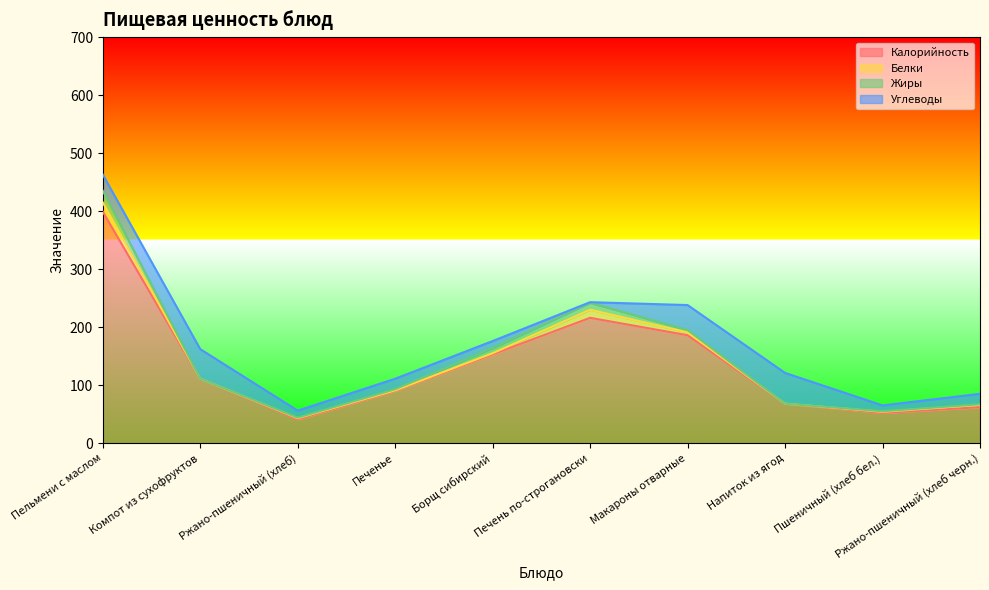

Reading left to right, list all the values displayed in this chart.

Калорийность: Пельмени с маслом=399	Компот из сухофруктов=111	Ржано-пшеничный (хлеб)=41	Печенье=90	Борщ сибирский=153	Печень по-строгановски=216	Макароны отварные=186	Напиток из ягод=68	Пшеничный (хлеб бел.)=52	Ржано-пшеничный (хлеб черн.)=62
Белки: Пельмени с маслом=16	Компот из сухофруктов=0	Ржано-пшеничный (хлеб)=2	Печенье=1	Борщ сибирский=2	Печень по-строгановски=14	Макароны отварные=5	Напиток из ягод=0	Пшеничный (хлеб бел.)=2	Ржано-пшеничный (хлеб черн.)=4
Жиры: Пельмени с маслом=20	Компот из сухофруктов=0	Ржано-пшеничный (хлеб)=1	Печенье=2	Борщ сибирский=9	Печень по-строгановски=12	Макароны отварные=4	Напиток из ягод=0	Пшеничный (хлеб бел.)=1	Ржано-пшеничный (хлеб черн.)=1
Углеводы: Пельмени с маслом=28	Компот из сухофруктов=51	Ржано-пшеничный (хлеб)=12	Печенье=18	Борщ сибирский=12	Печень по-строгановски=1	Макароны отварные=43	Напиток из ягод=53	Пшеничный (хлеб бел.)=10	Ржано-пшеничный (хлеб черн.)=18